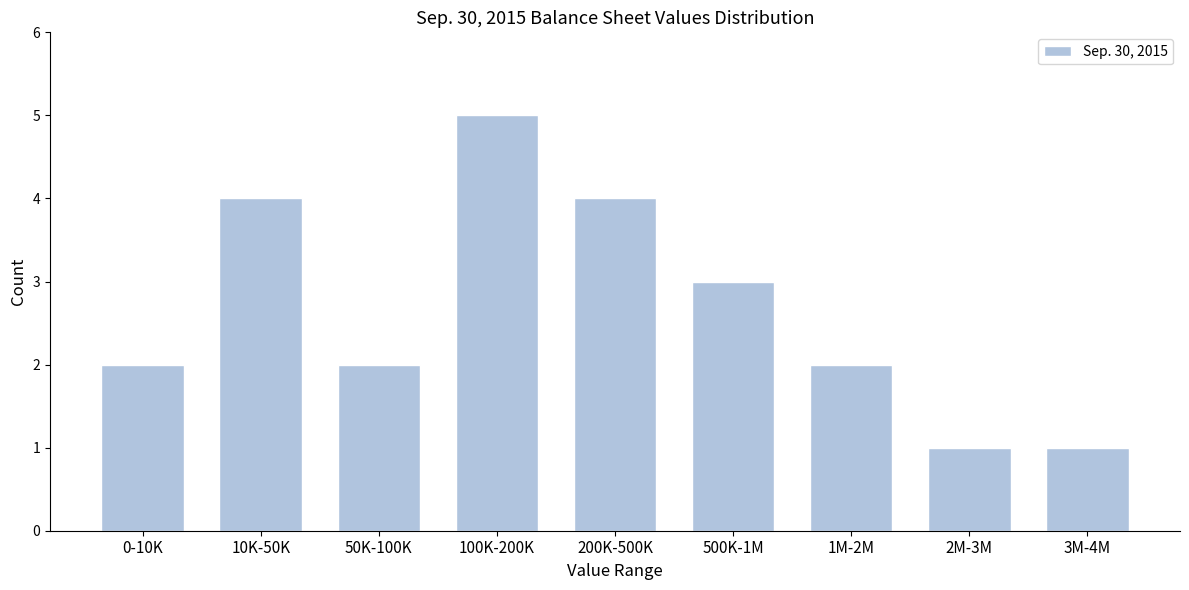

Reading left to right, list all the values displayed in this chart.

2	4	2	5	4	3	2	1	1